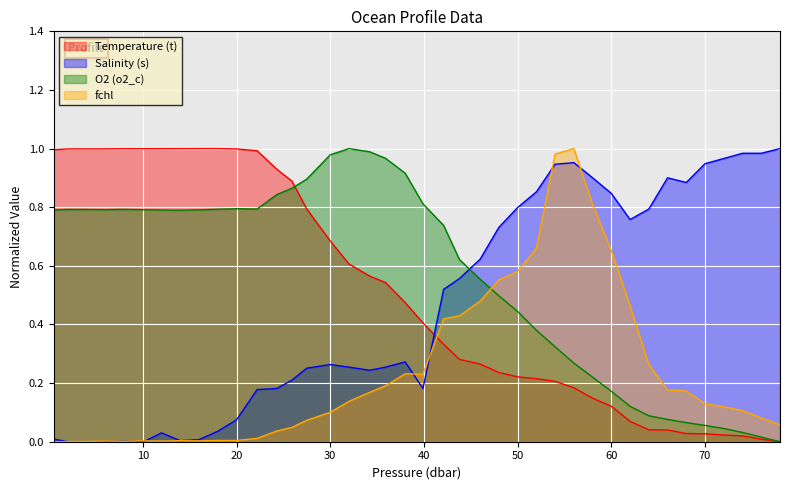

How many intersections are there between fchl and Salinity (s)?

10